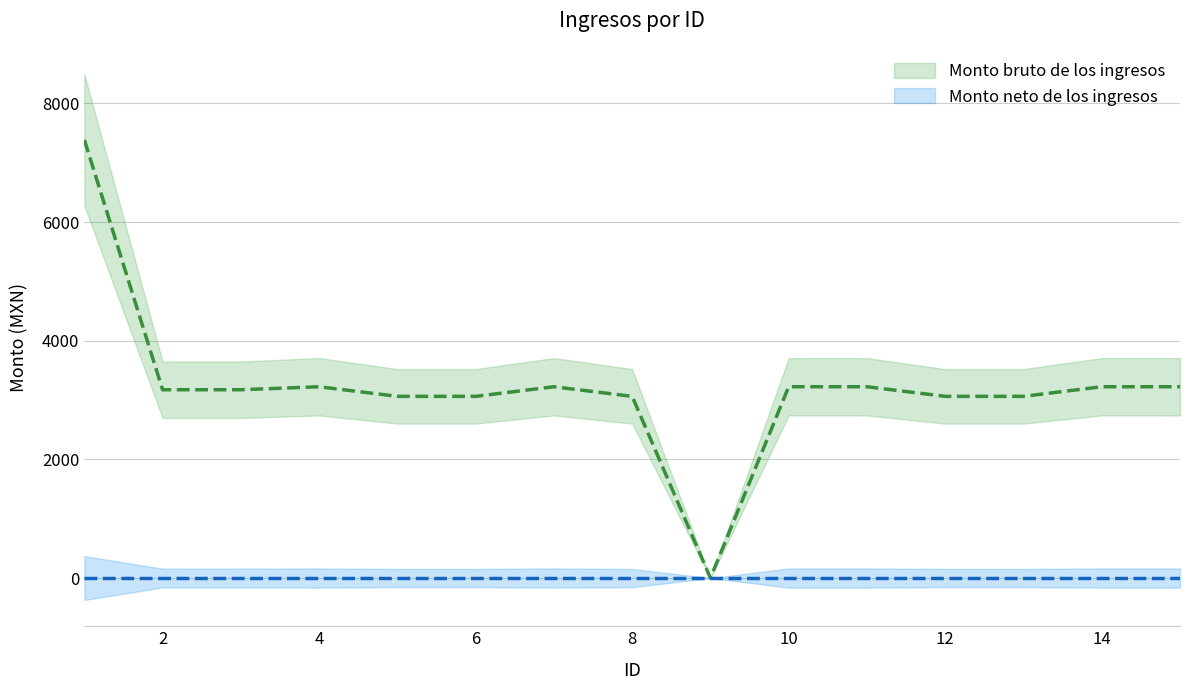

How many positive values are there?

14